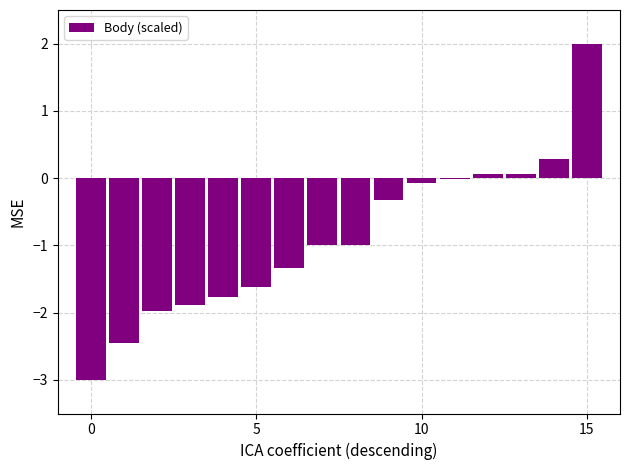

What is the maximum value shown in the chart?

2.0